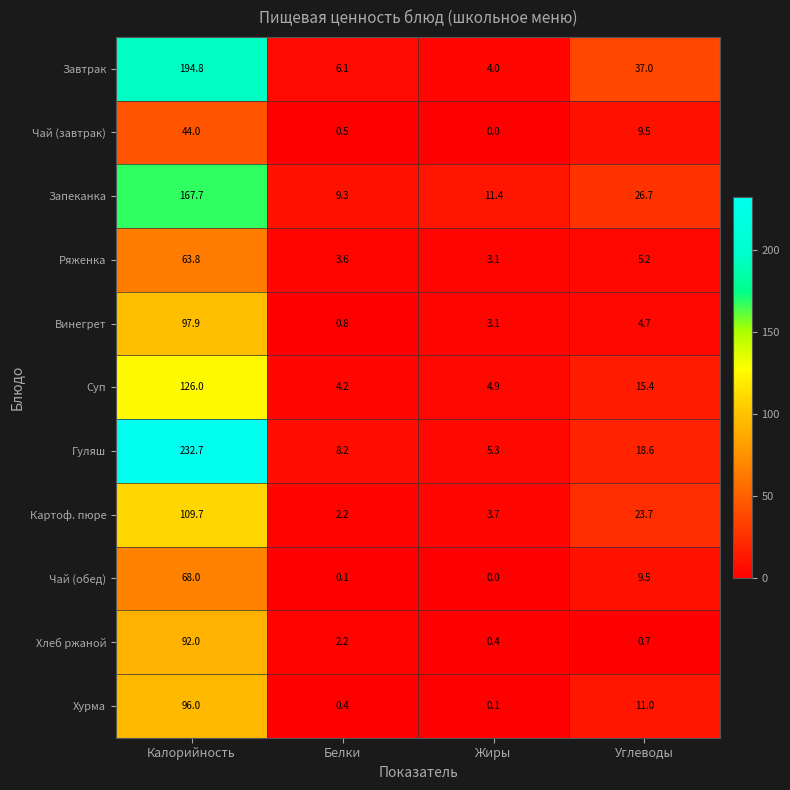

What is the difference between the Суп values at Белки and Жиры?

0.7